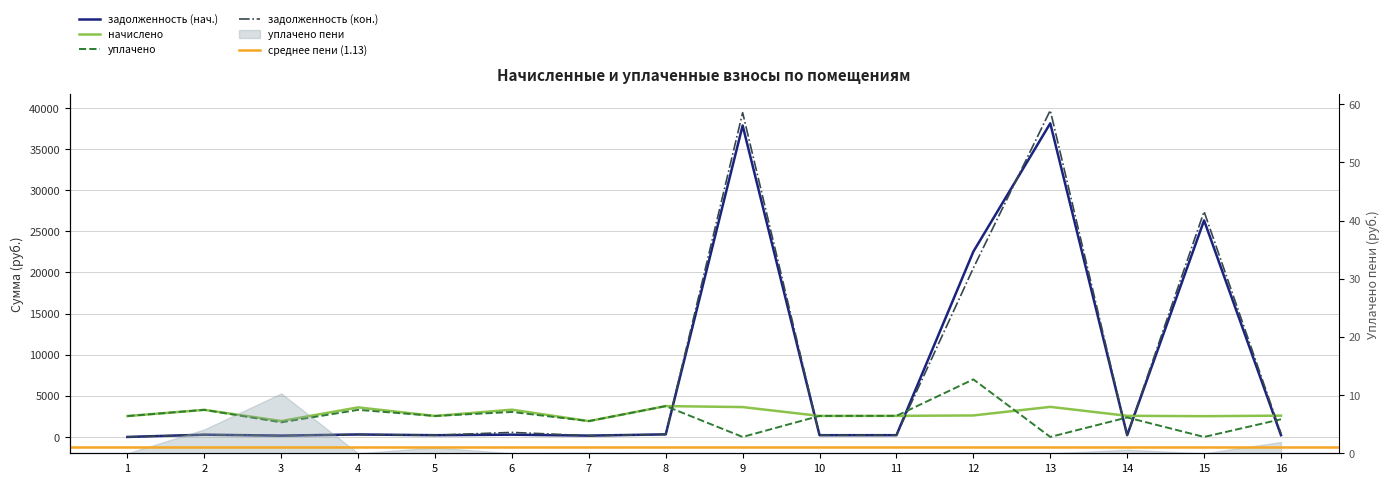

Does the chart display data point markers on the line(s)?

No